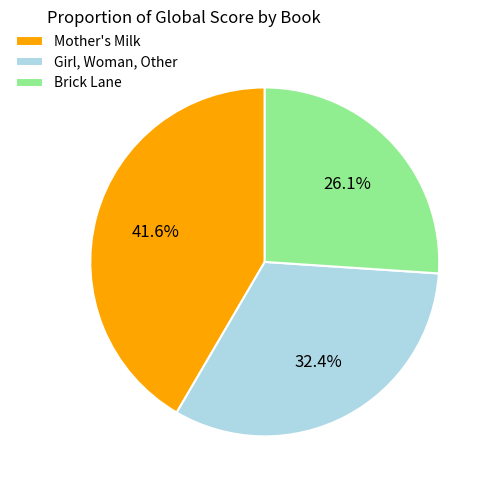

Between Mother's Milk and Brick Lane, which is larger?

Mother's Milk